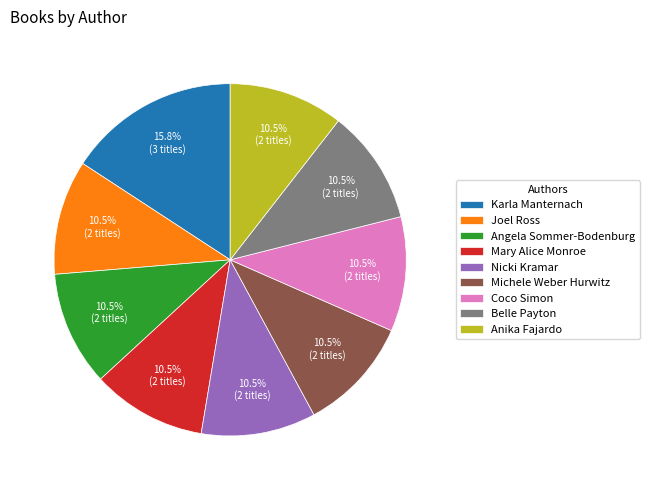

To the nearest percent, what is the difference between the largest and smallest slice percentages?

5%